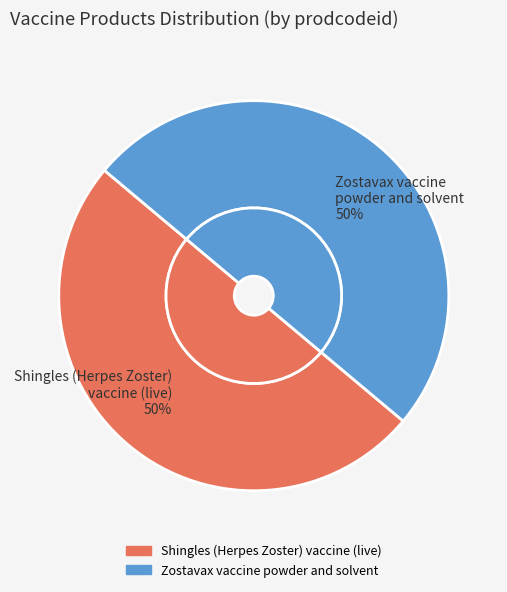

Count the number of slices in the pie.

2